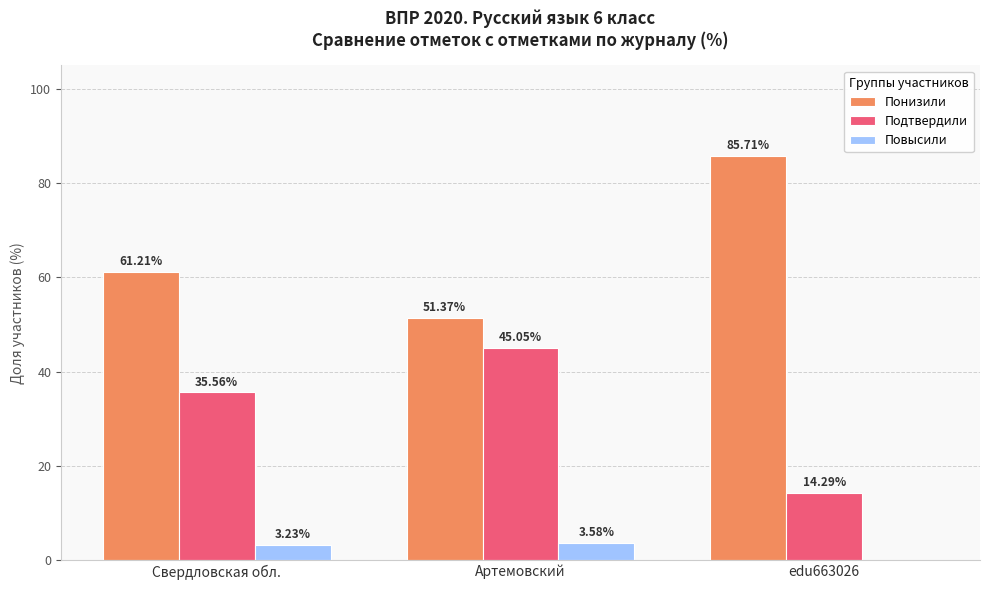

What is the sum of all Повысили values?

6.8